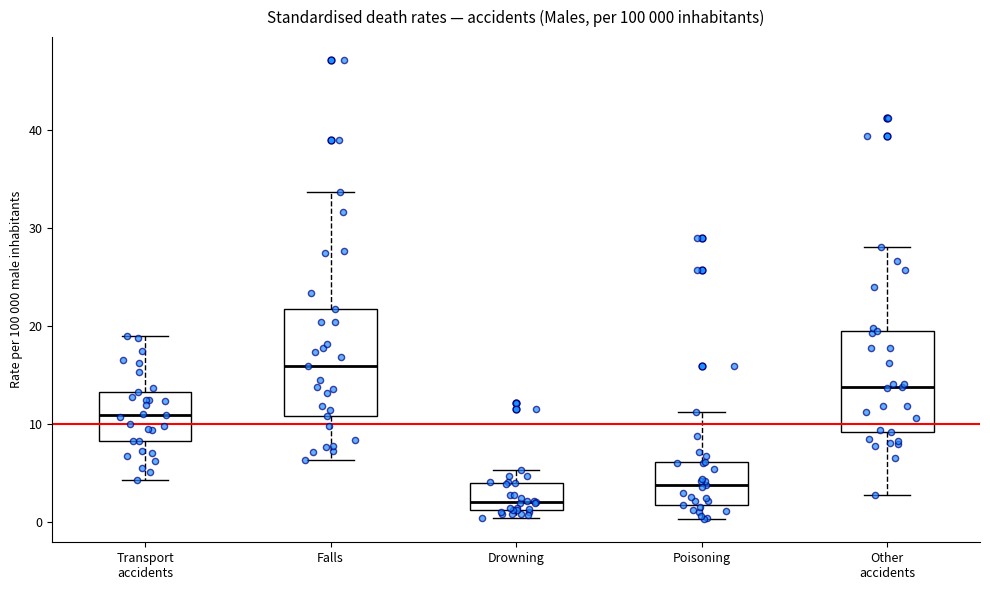

Which box's median line is the highest?

Falls